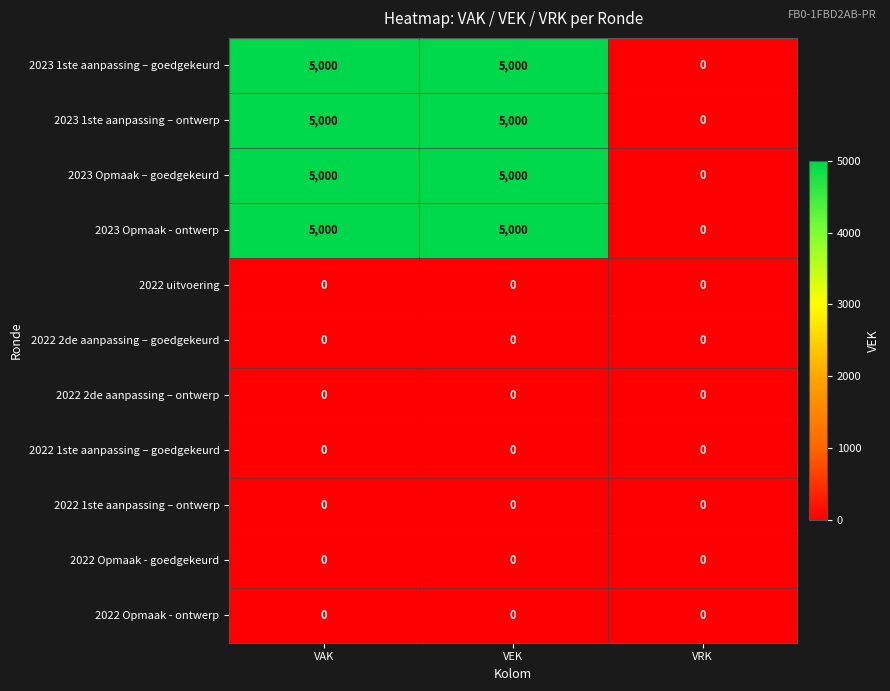

What is the spread (max minus min) of values at VEK?

5000